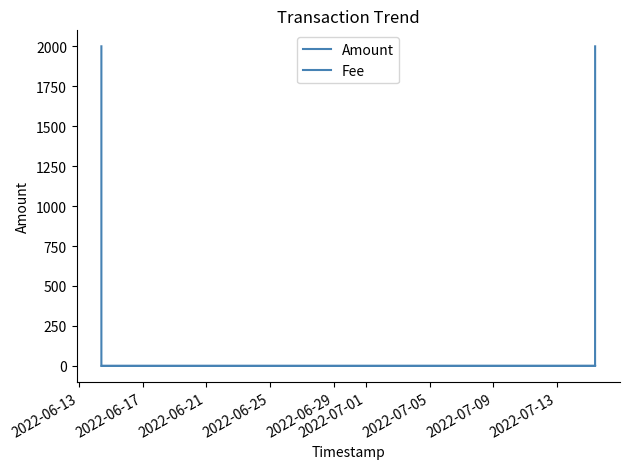

Which series ends up on top after the final intersection of Amount and Fee?

Amount